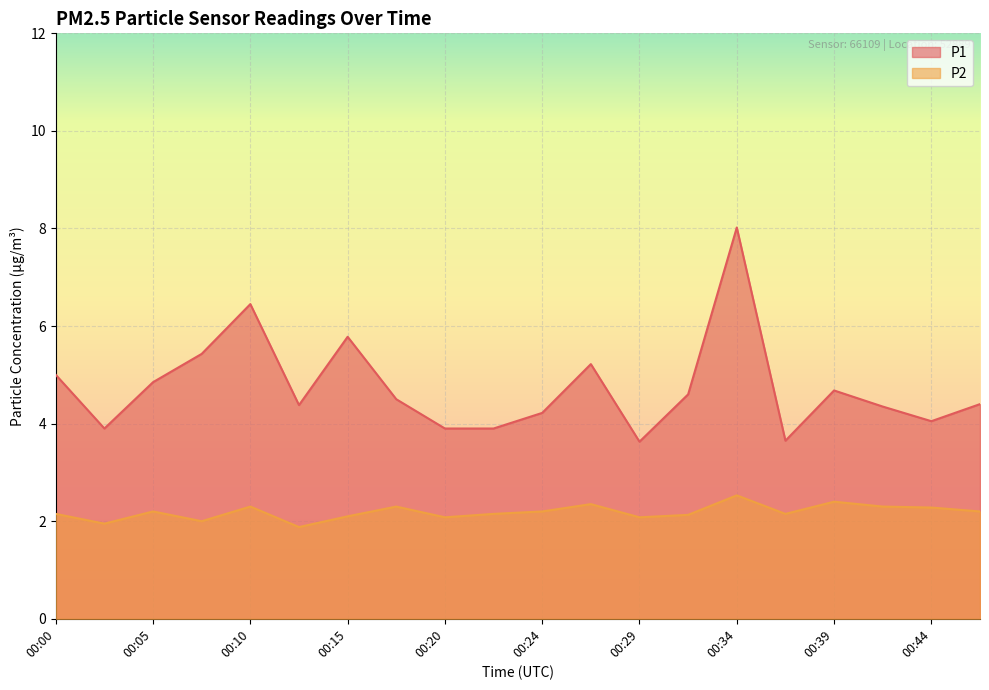

List the series in order of their peak value, lowest first.

P2, P1